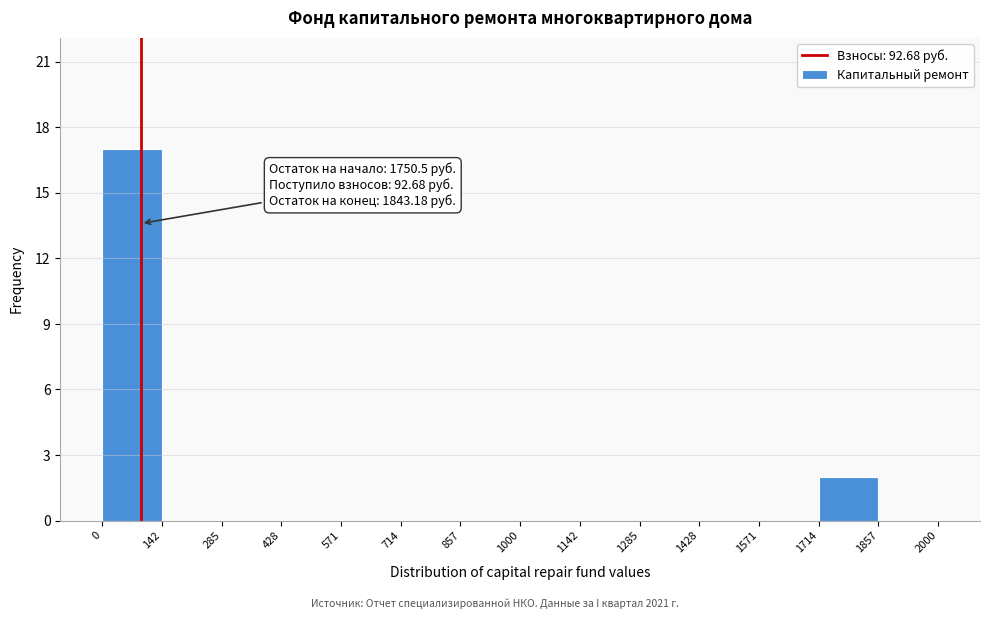

Over which range of the x-axis is the bar tallest?

0 to 142